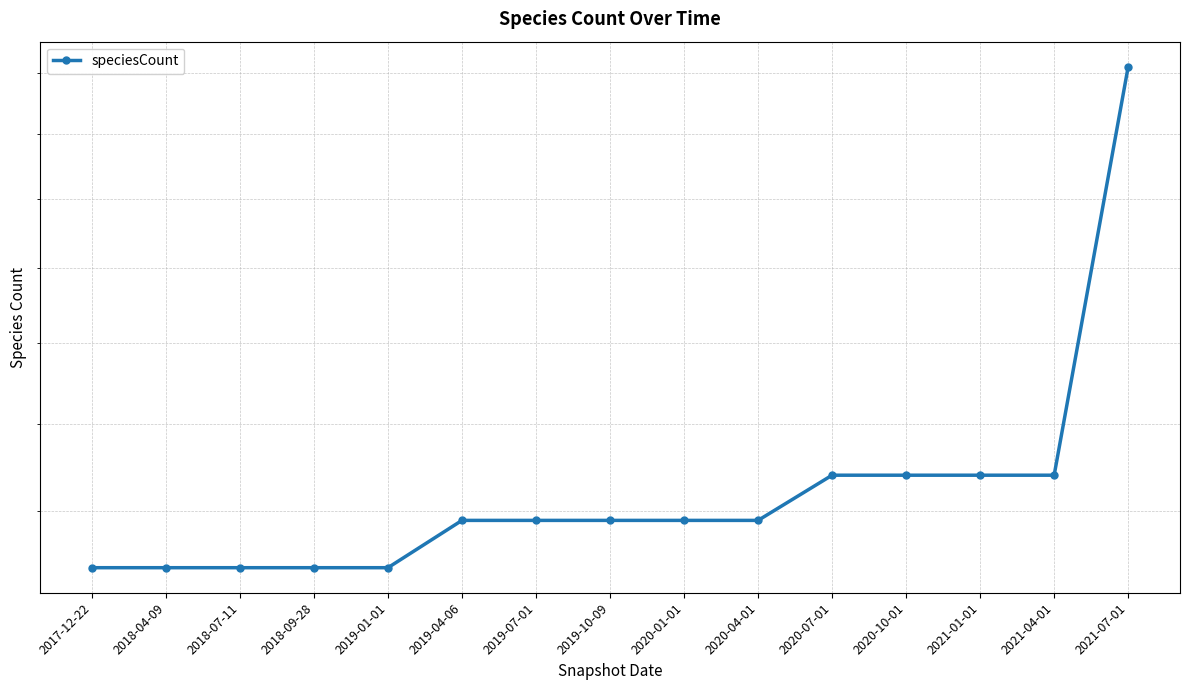

Which has a higher value, 2020-10-01 or 2021-07-01?

2021-07-01